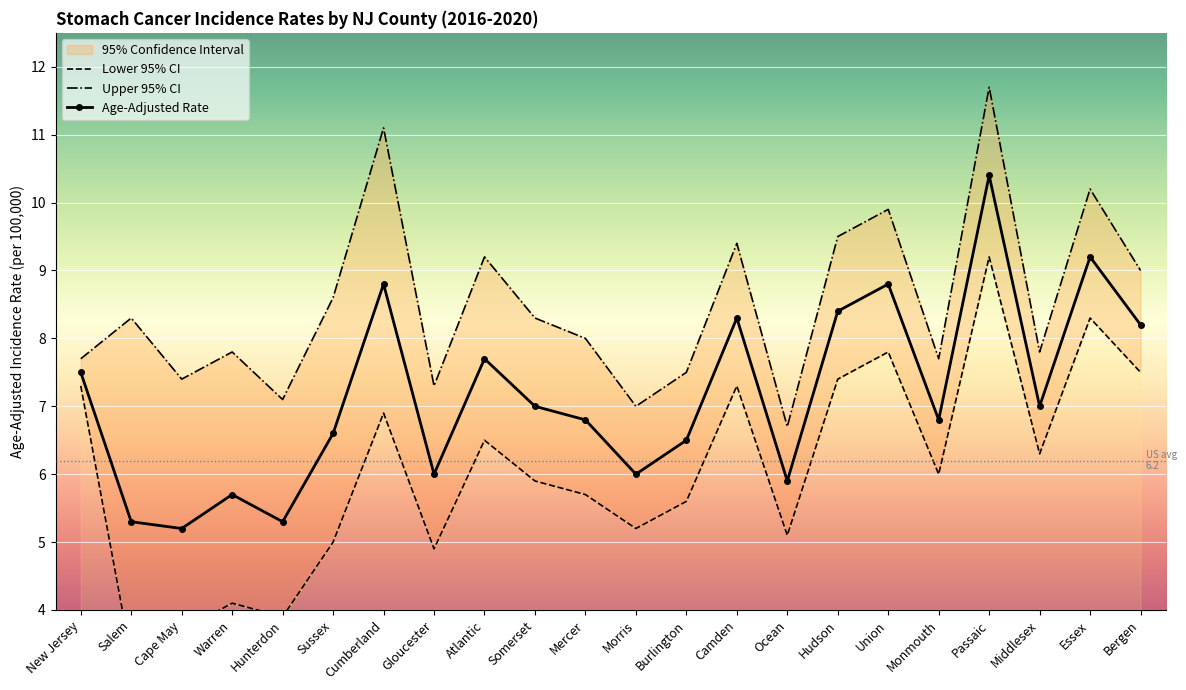

The value of Upper 95% CI at Warren is 7.8. True or false?

True